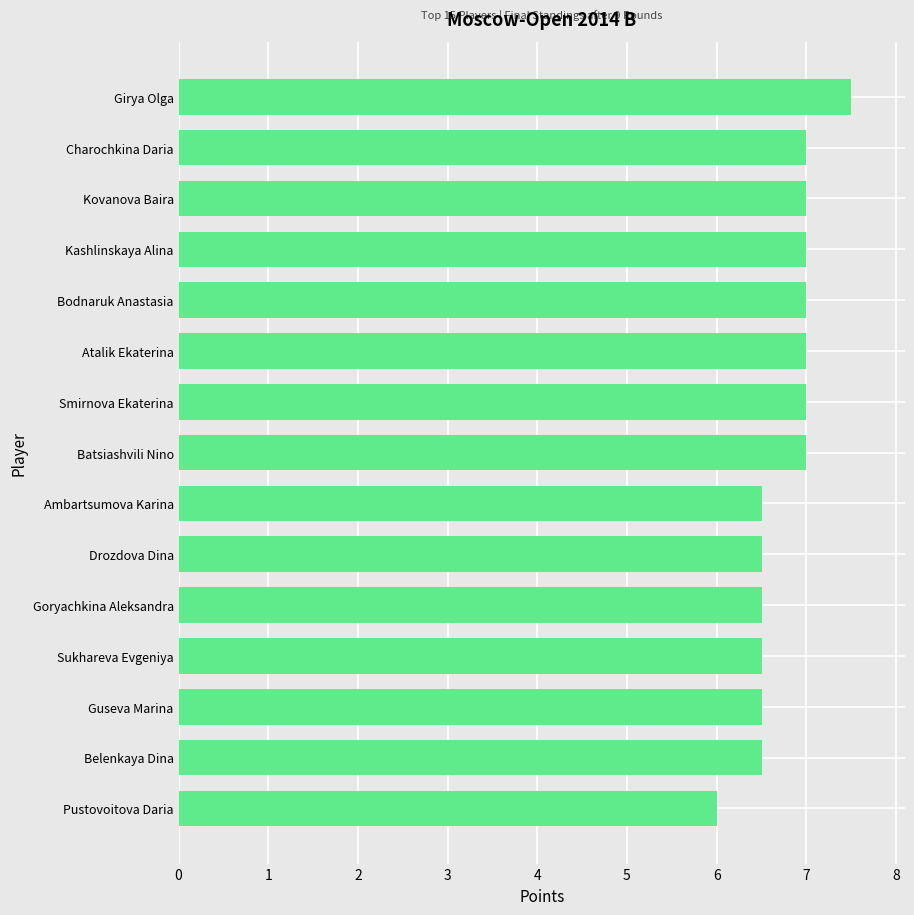

Where is the data nearest to the value 6?

Pustovoitova Daria